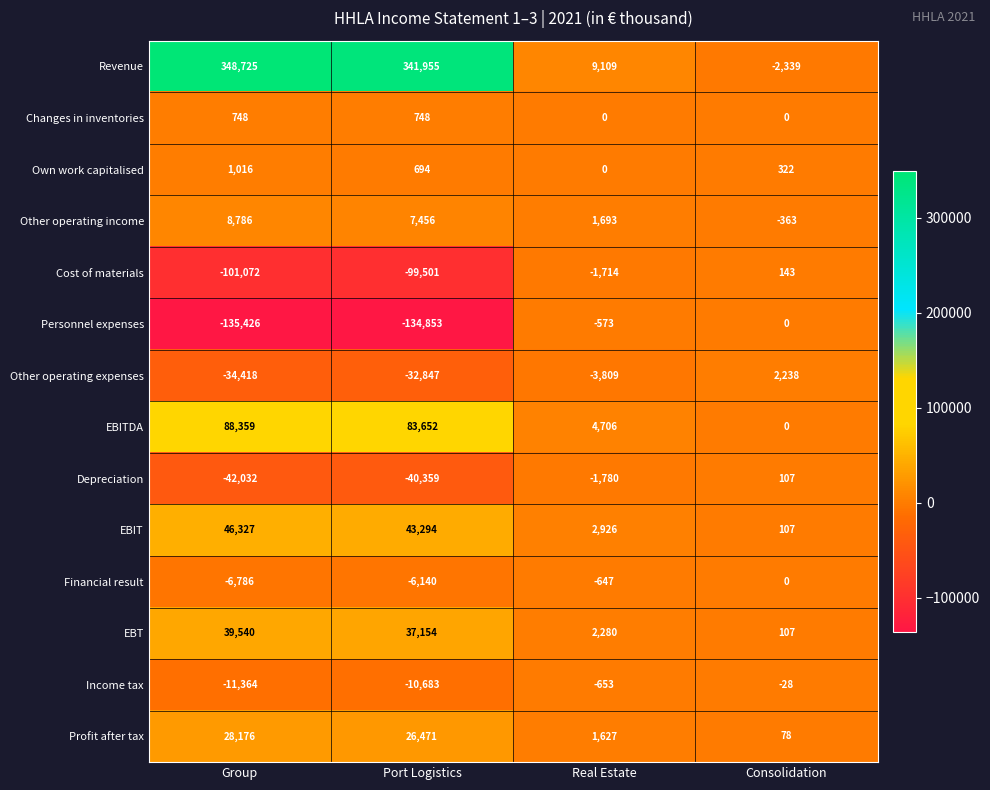

What is the spread (max minus min) of values at Group?

484151